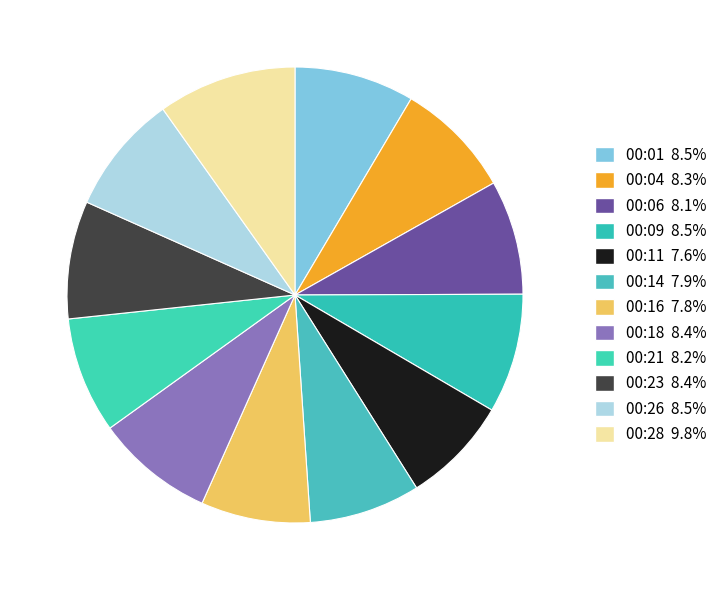

Does any single category account for the majority?

No